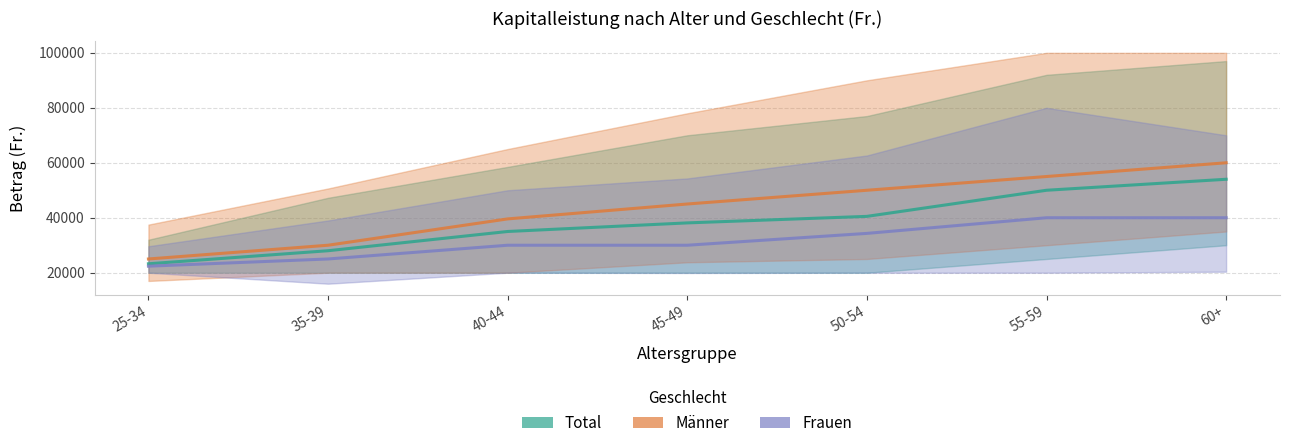

Which series has the largest total across all categories?

Männer